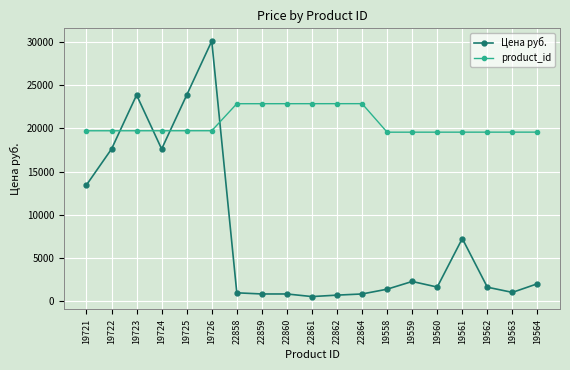

Where do product_id and Цена руб. first cross each other?

19722 and 19723